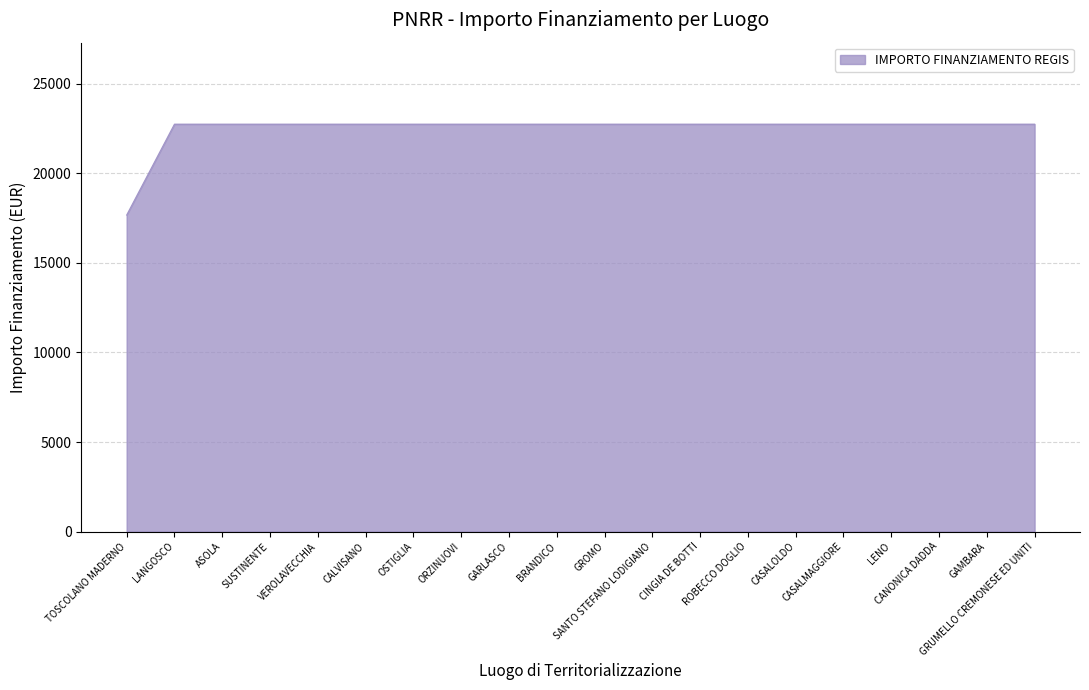

What is the maximum value shown in the chart?

22750.0